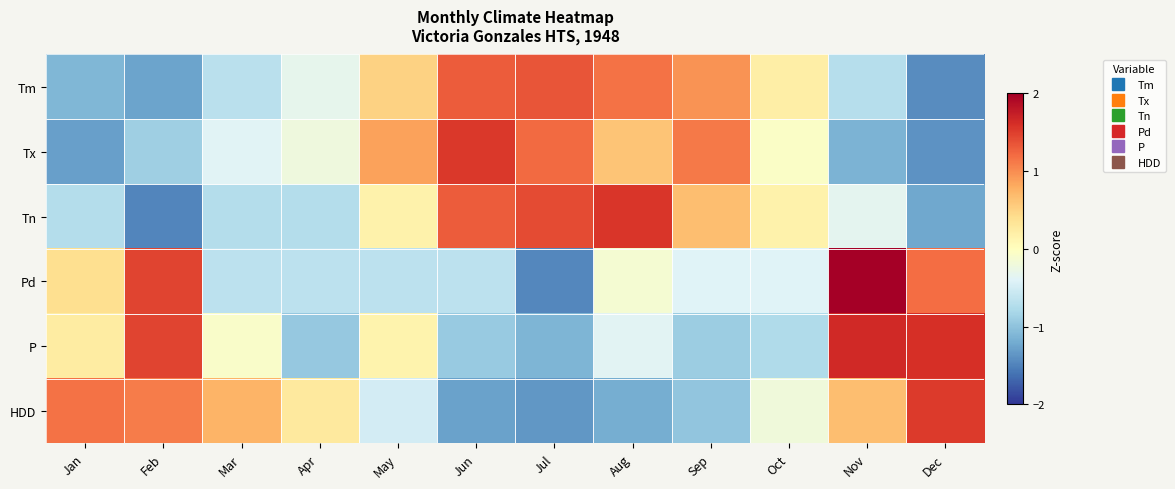

How many categories are shown in the chart?

12